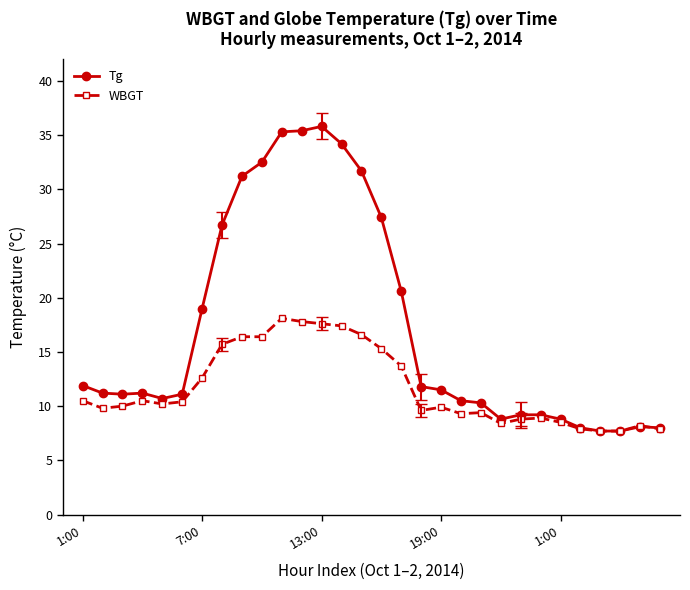

What is the difference between the maximum and minimum values in the WBGT series?

10.4